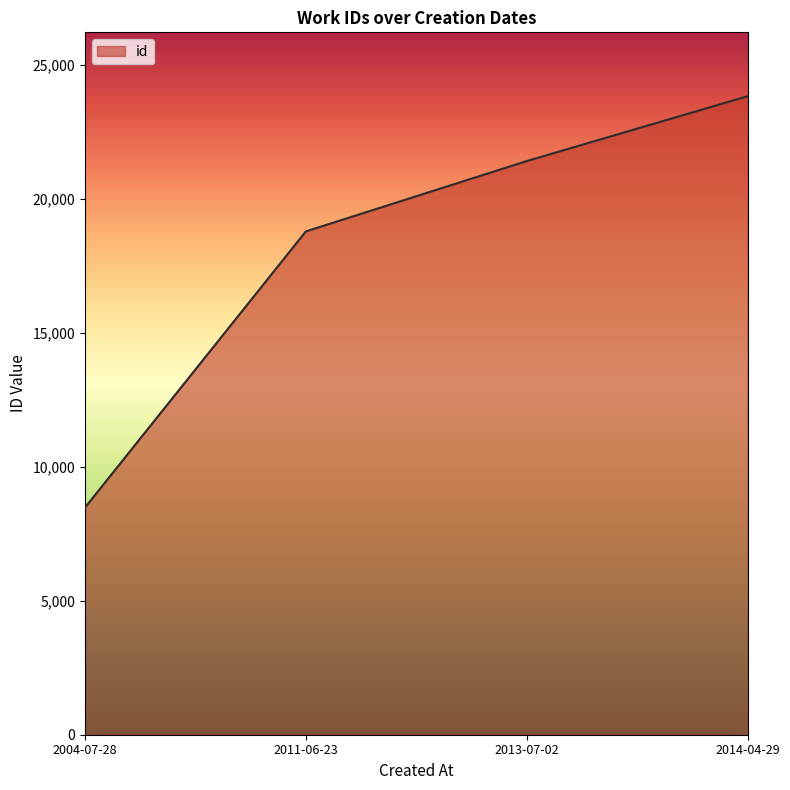

What is the difference between the second highest and minimum values?

12941